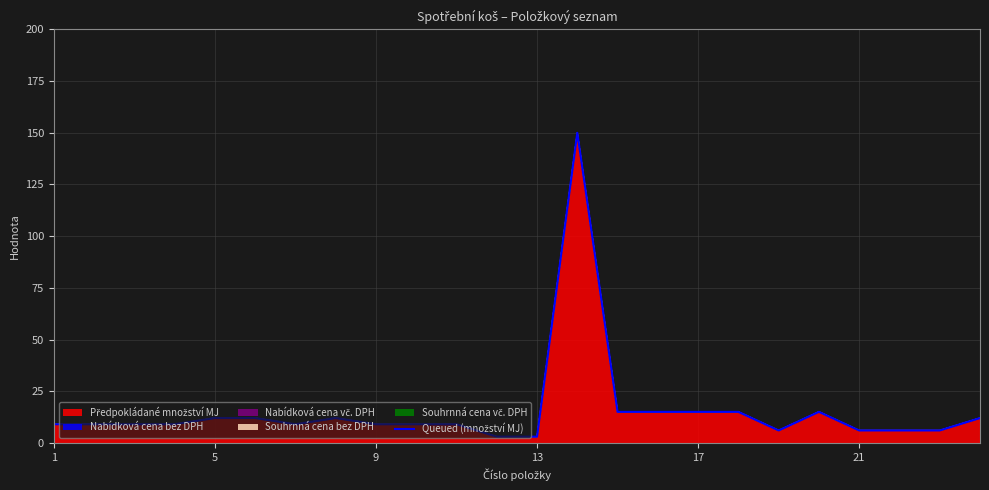

Reading left to right, transcribe all the data shown in this chart.

9	9	9	9	12	12	9	12	9	9	9	3	3	150	15	15	15	15	6	15	6	6	6	12